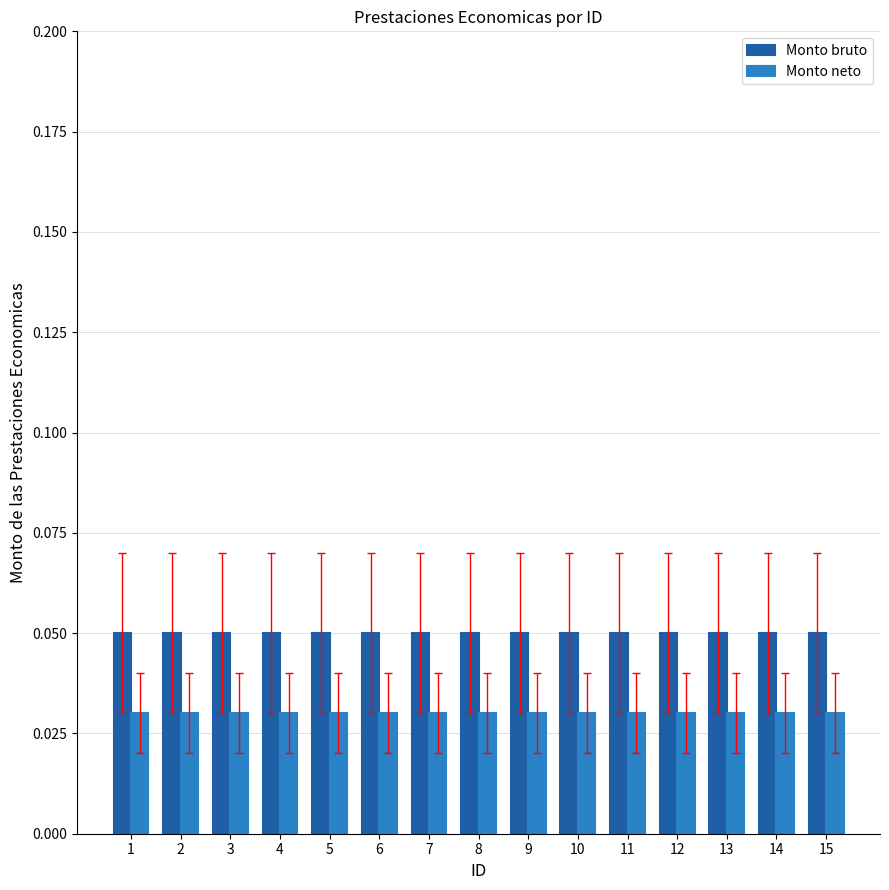

Reading right to left, transcribe all the data shown in this chart.

Monto bruto: 15=0.1	14=0.1	13=0.1	12=0.1	11=0.1	10=0.1	9=0.1	8=0.1	7=0.1	6=0.1	5=0.1	4=0.1	3=0.1	2=0.1	1=0.1
Monto neto: 15=0.0	14=0.0	13=0.0	12=0.0	11=0.0	10=0.0	9=0.0	8=0.0	7=0.0	6=0.0	5=0.0	4=0.0	3=0.0	2=0.0	1=0.0